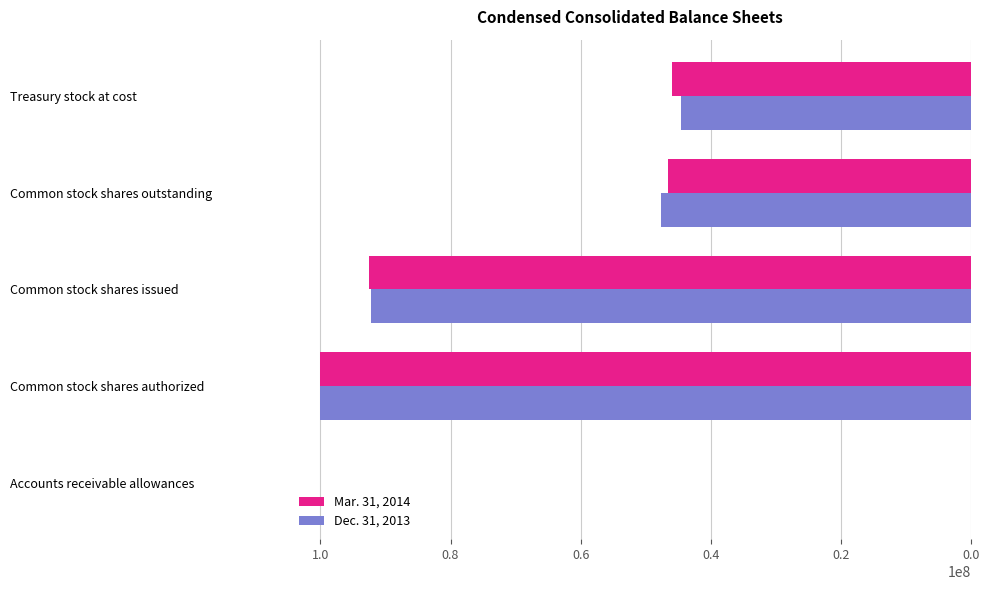

Is it true that Mar. 31, 2014 equals 100000000 at Common stock shares authorized?

True